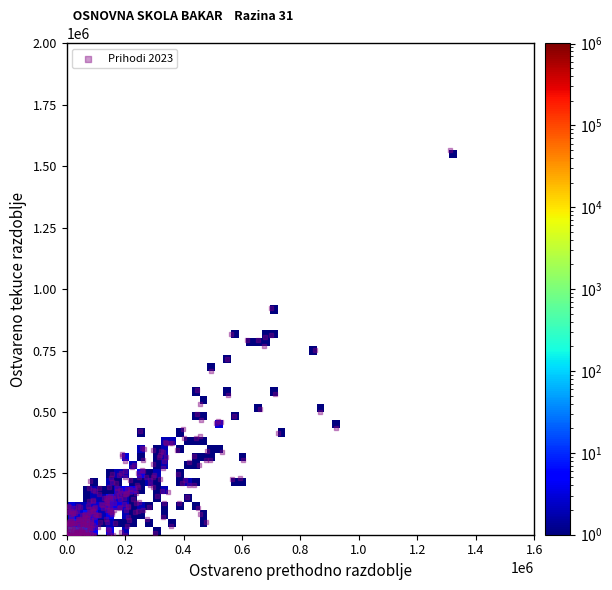

What is the range of X values (max minus min)?

1310221.4